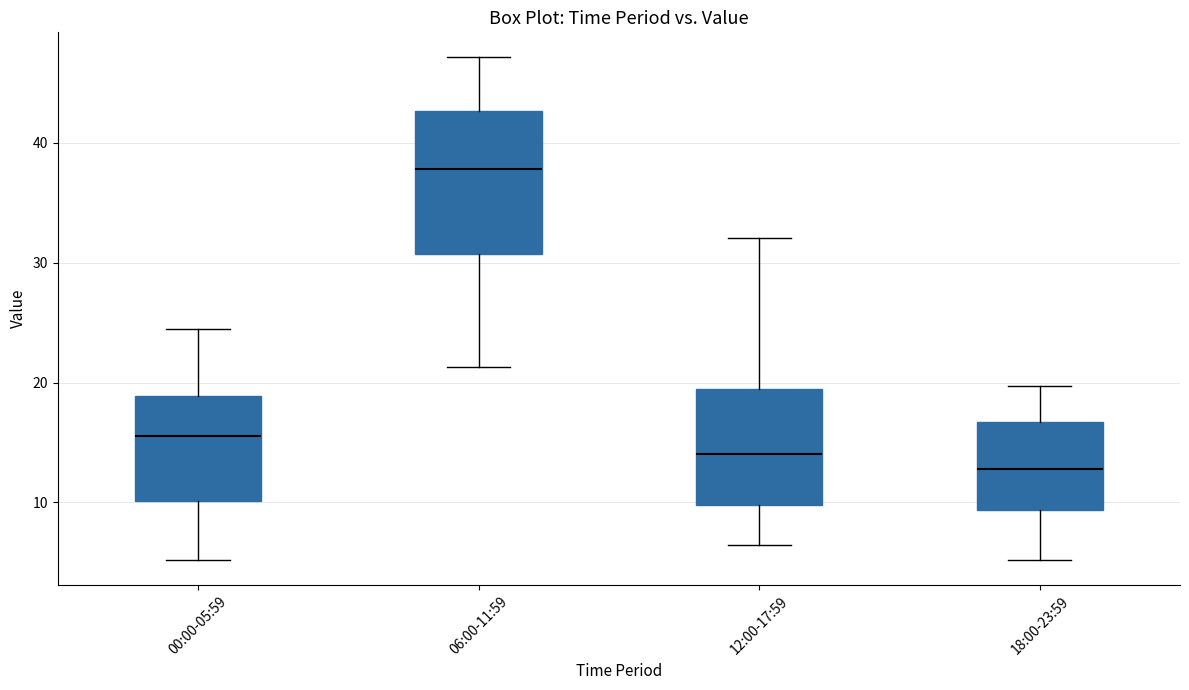

Which box has the highest median line?

06:00-11:59